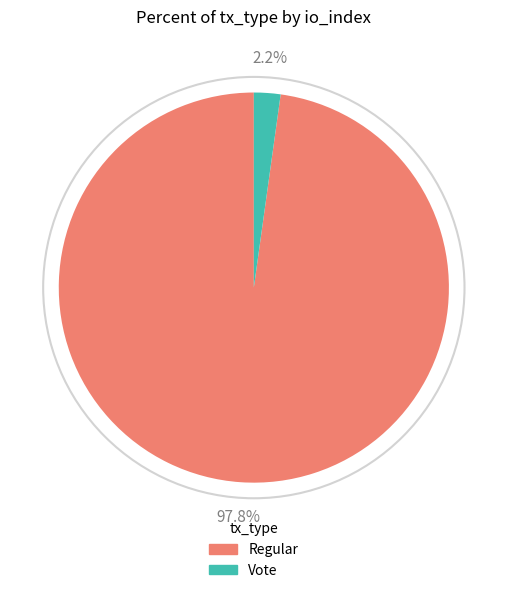

Rank the categories by value from lowest to highest.

Vote, Regular